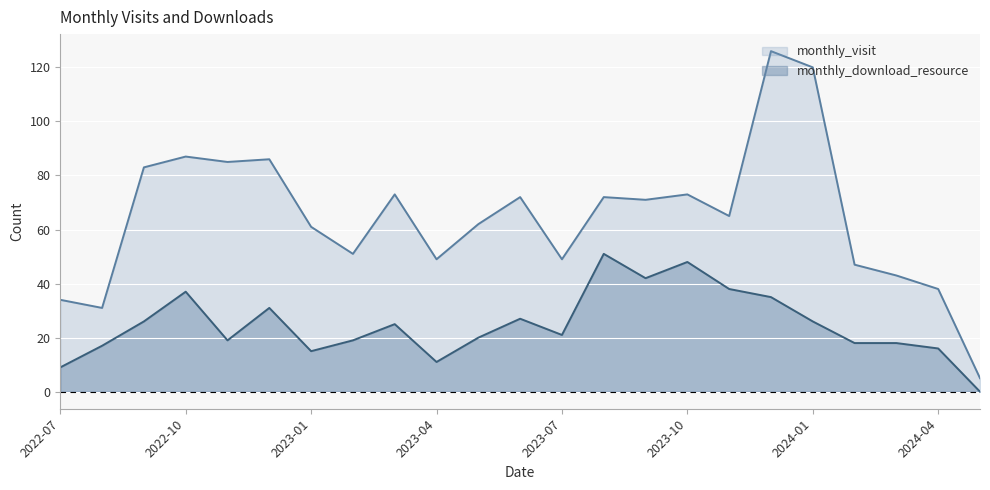

True or false: monthly_download_resource and monthly_visit intersect in this chart.

False